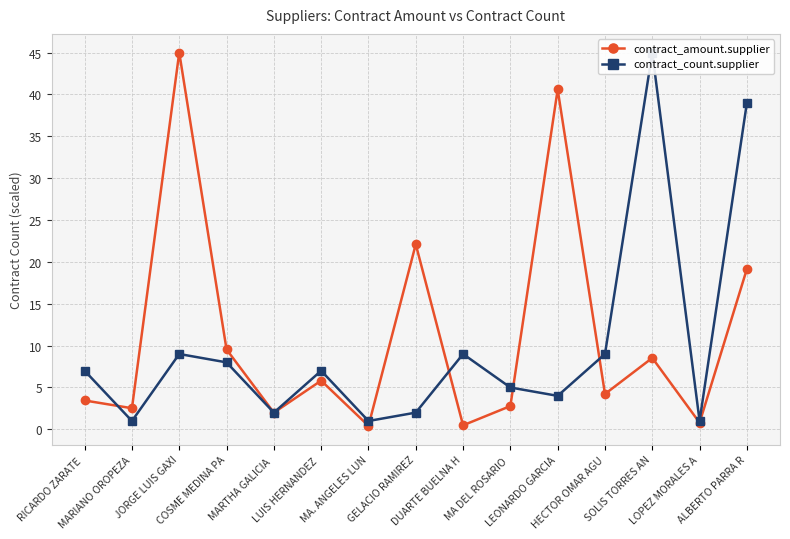

The value of contract_amount.supplier at JORGE LUIS GAXI is 11.1. True or false?

False